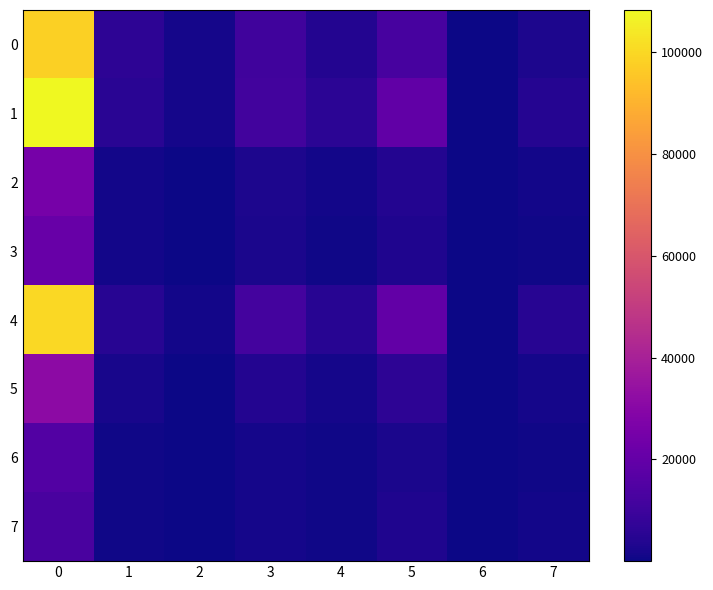

Reading left to right, extract all data points from this chart.

0: 0=97750	1=6255	2=1515	3=10865	4=3975	5=12345	6=175	7=2955
1: 0=108275	1=5190	2=1535	3=11305	4=5695	5=19250	6=255	7=4505
2: 0=25205	1=1145	2=295	3=2675	4=1035	5=4150	6=50	7=1040
3: 0=20870	1=1020	2=220	3=2220	4=840	5=3225	6=20	7=685
4: 0=100105	1=4685	2=1240	3=11555	4=4910	5=19875	6=270	7=4815
5: 0=31480	1=2045	2=400	3=4040	4=1495	5=5975	6=85	7=1425
6: 0=15340	1=730	2=165	3=1500	4=600	5=2390	6=40	7=630
7: 0=12815	1=635	2=160	3=1560	4=735	5=3375	6=40	7=875